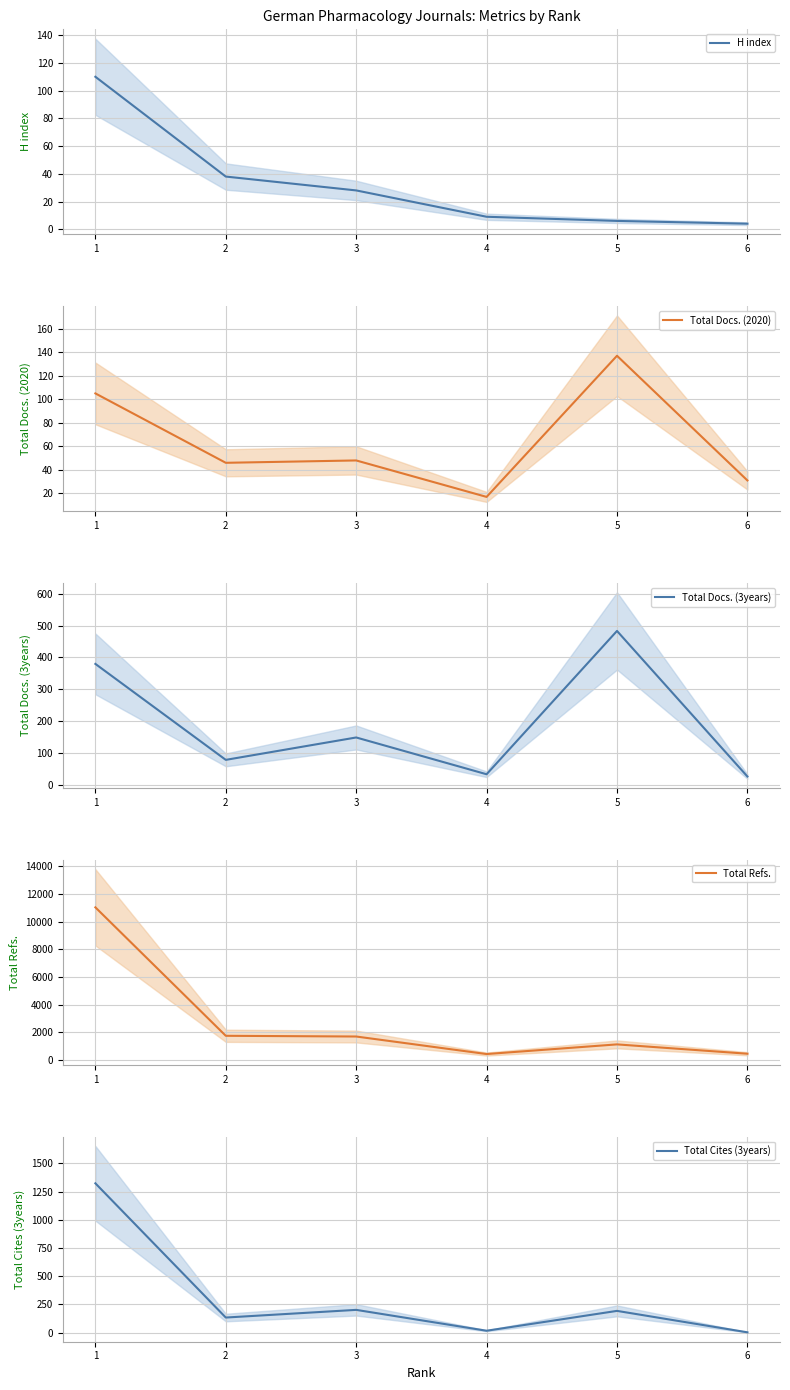

How many distinct data groups are displayed?

5